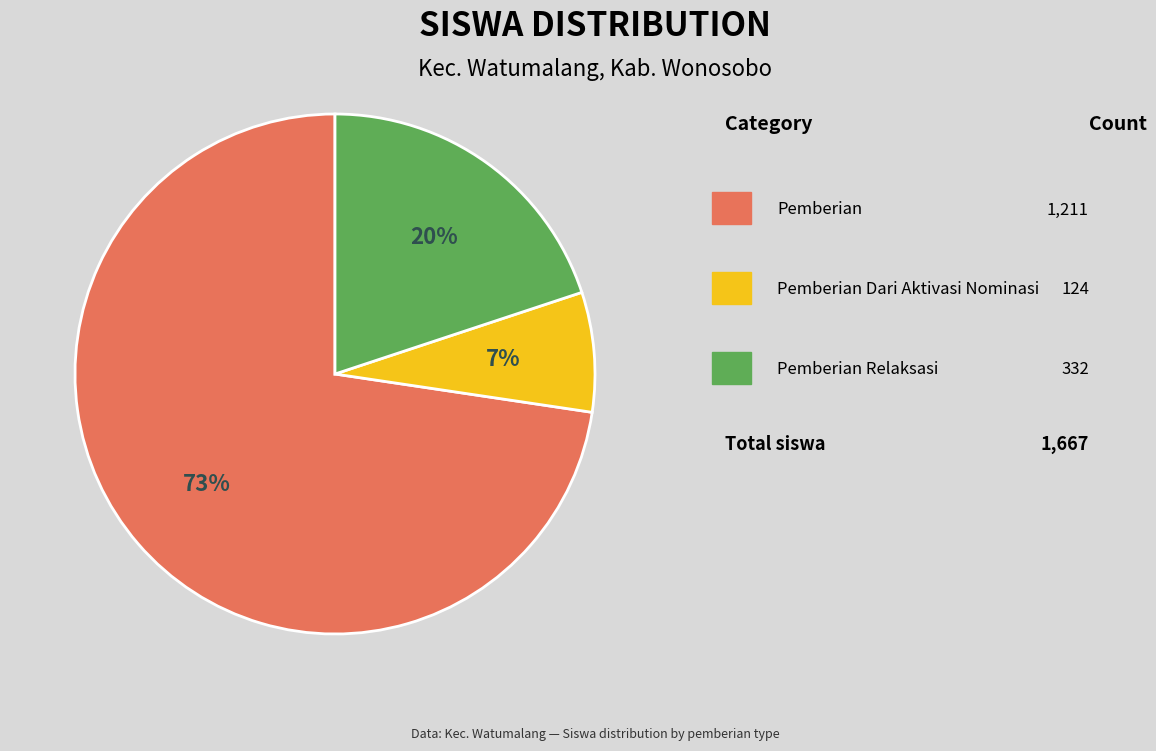

To the nearest percent, what is the average slice percentage?

33%